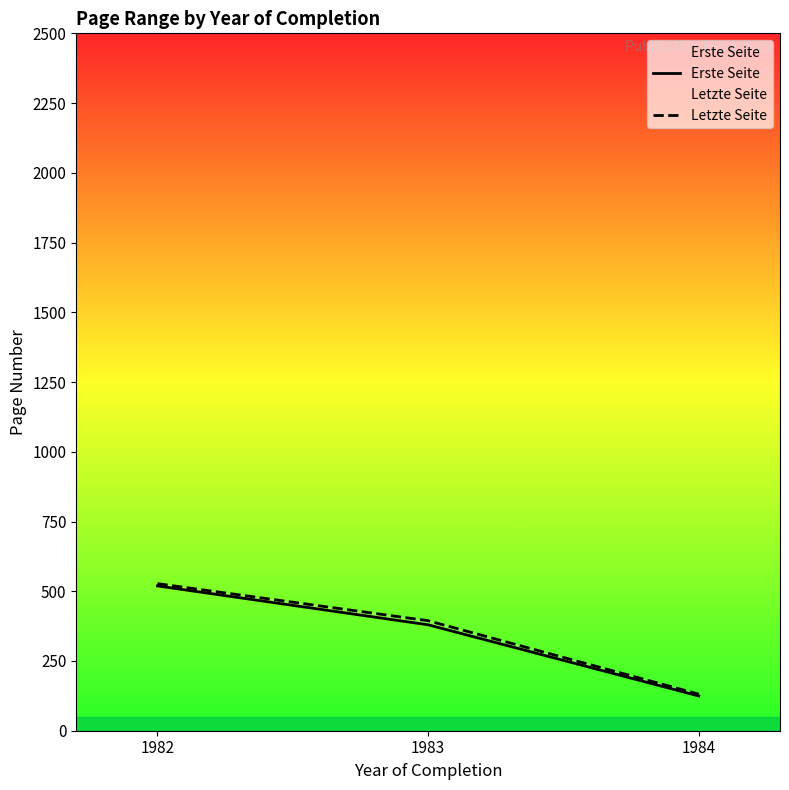

What is the maximum value shown in the chart?

527.2